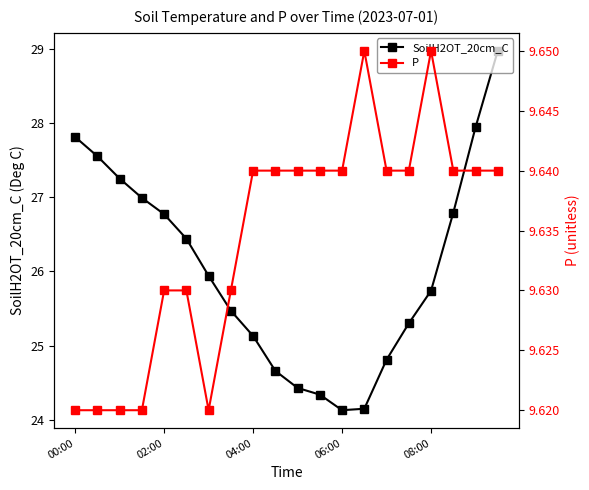

At which category does P reach its first local peak?

13